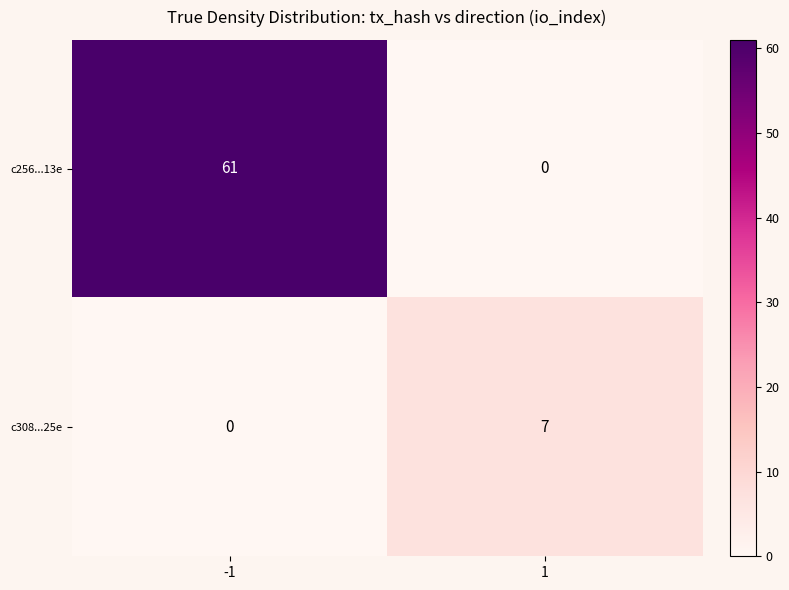

How many distinct data groups are displayed?

2